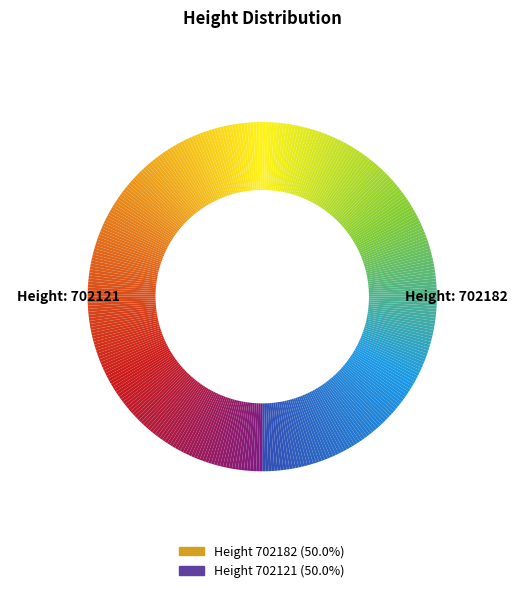

How many slices are in this pie chart?

360